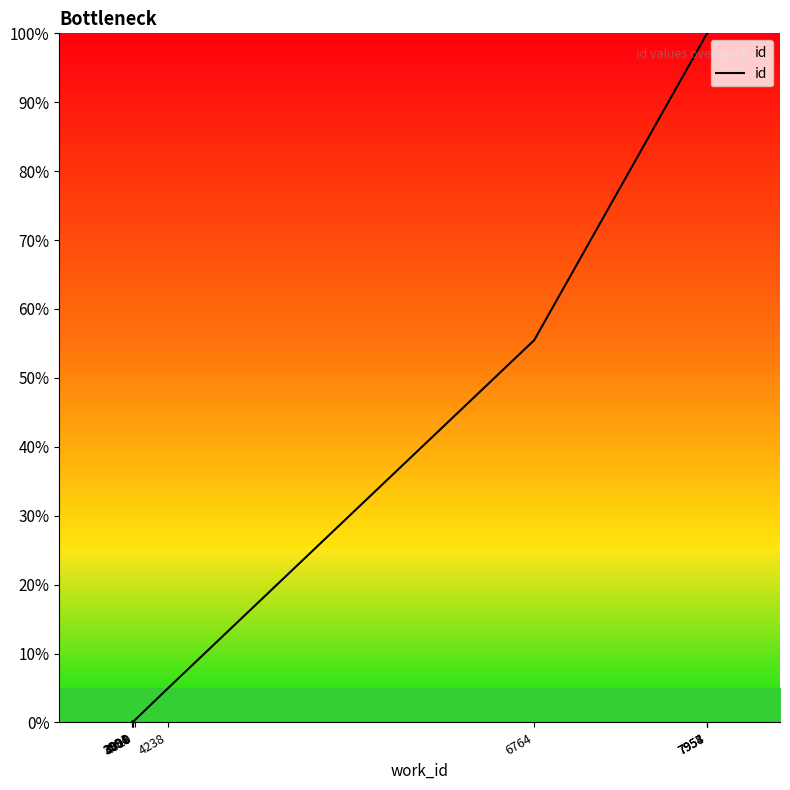

What is the greatest value displayed?

100.0